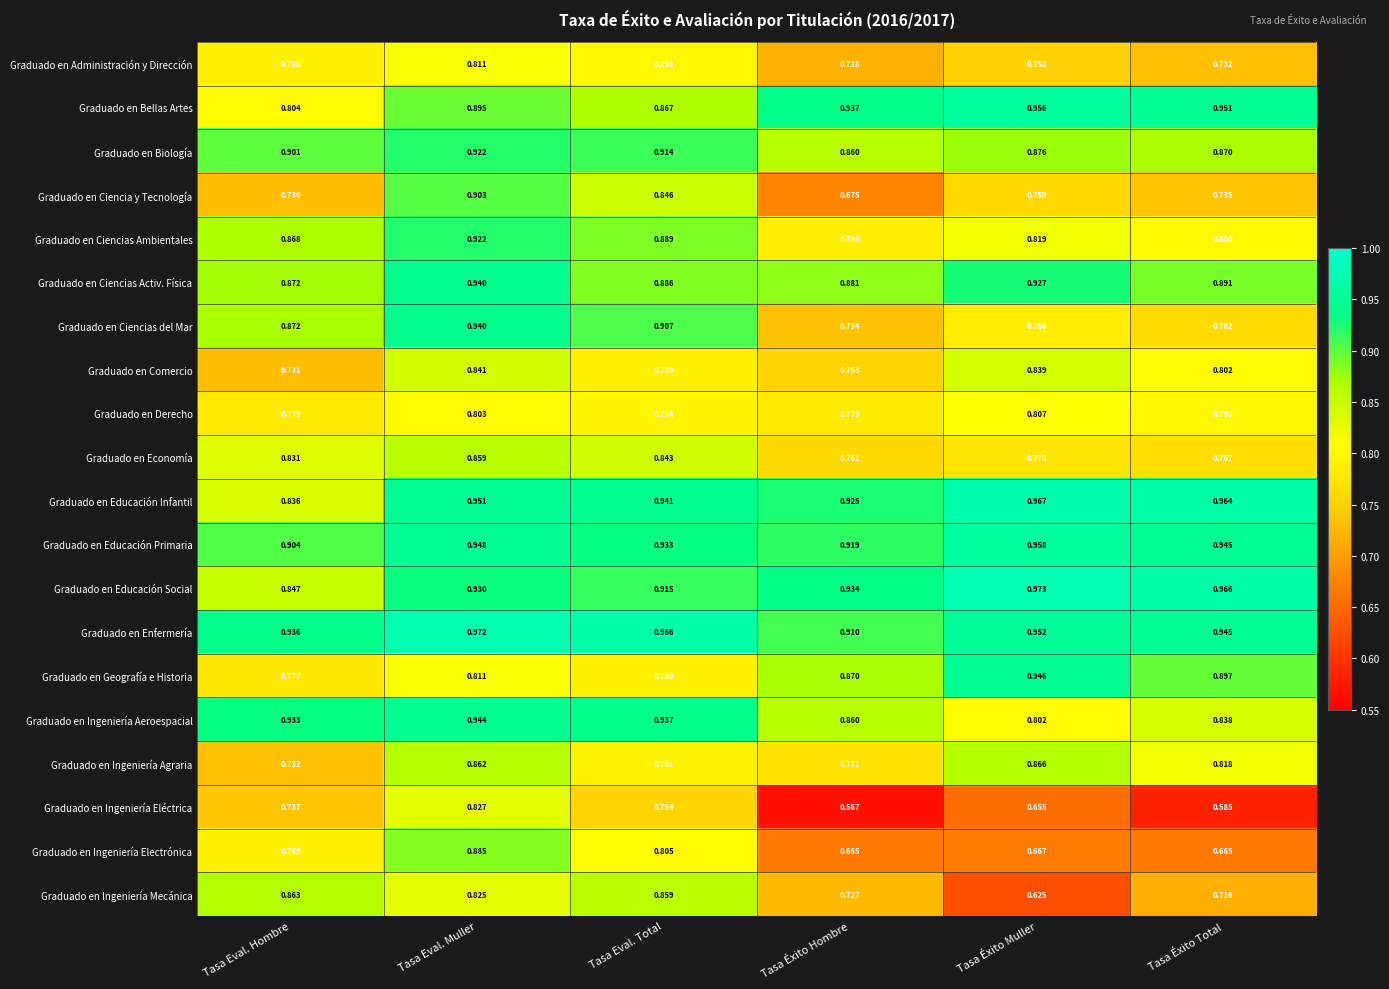

Where is Graduado en Ciencia y Tecnología nearest to the value 0?

Tasa Éxito Hombre